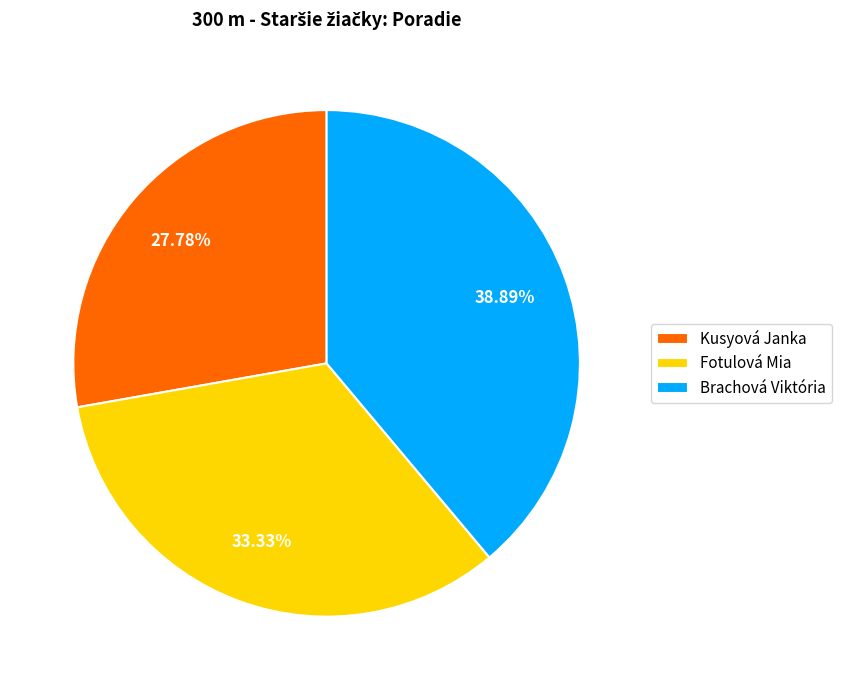

True or false: Kusyová Janka accounts for 28% of the total.

True